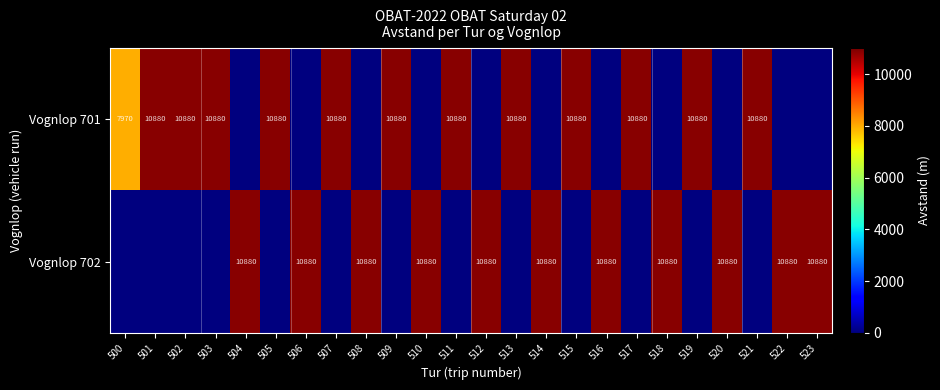

True or false: Vognlop 702 has a value of 10880 at 506.

True